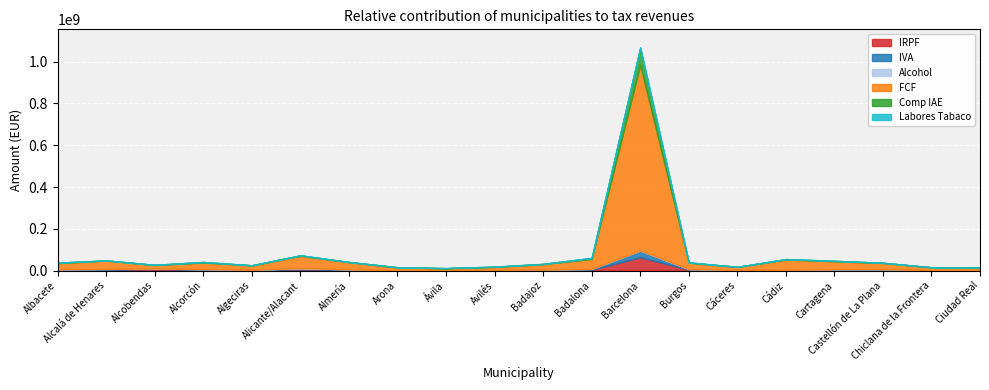

Is the value of Alcohol at Ciudad Real greater than the value of IRPF at Avilés?

No